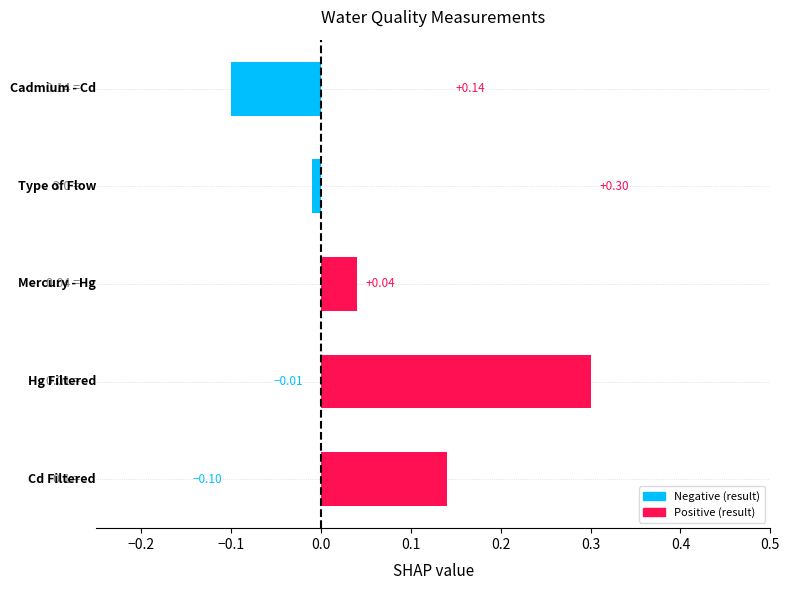

What is the sum of all values?

0.4